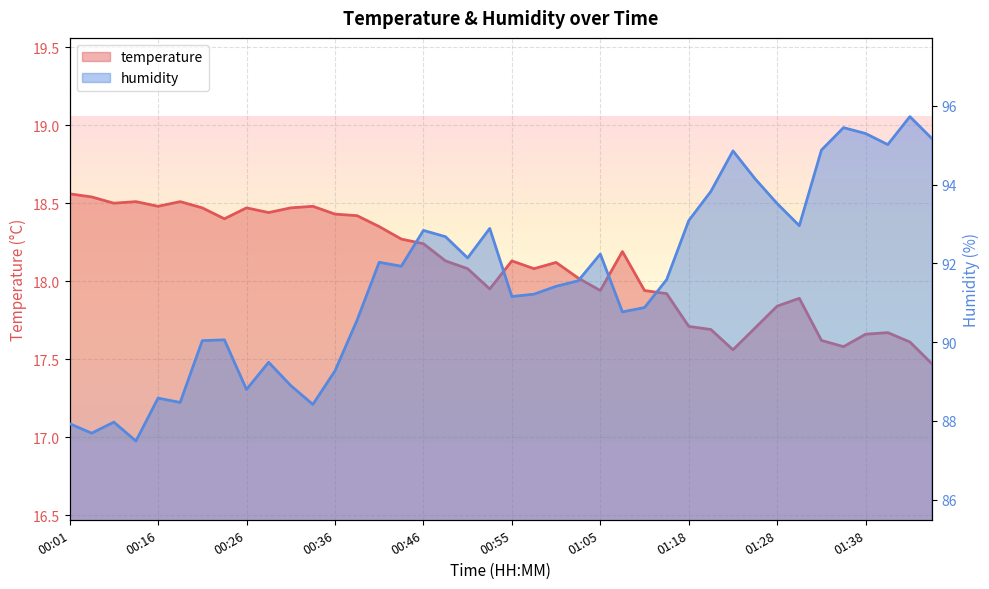

List the series in order of their peak value, lowest first.

temperature, humidity